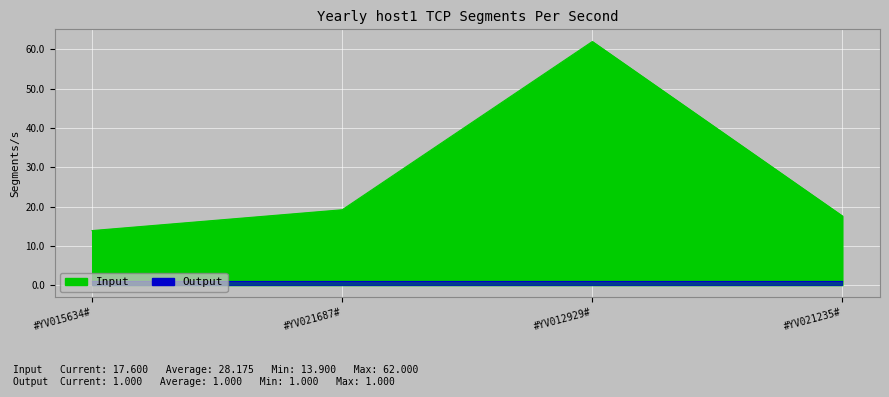

Reading left to right, transcribe all the data shown in this chart.

#YV015634#=13.9	#YV021687#=19.2	#YV012929#=62.0	#YV021235#=17.6